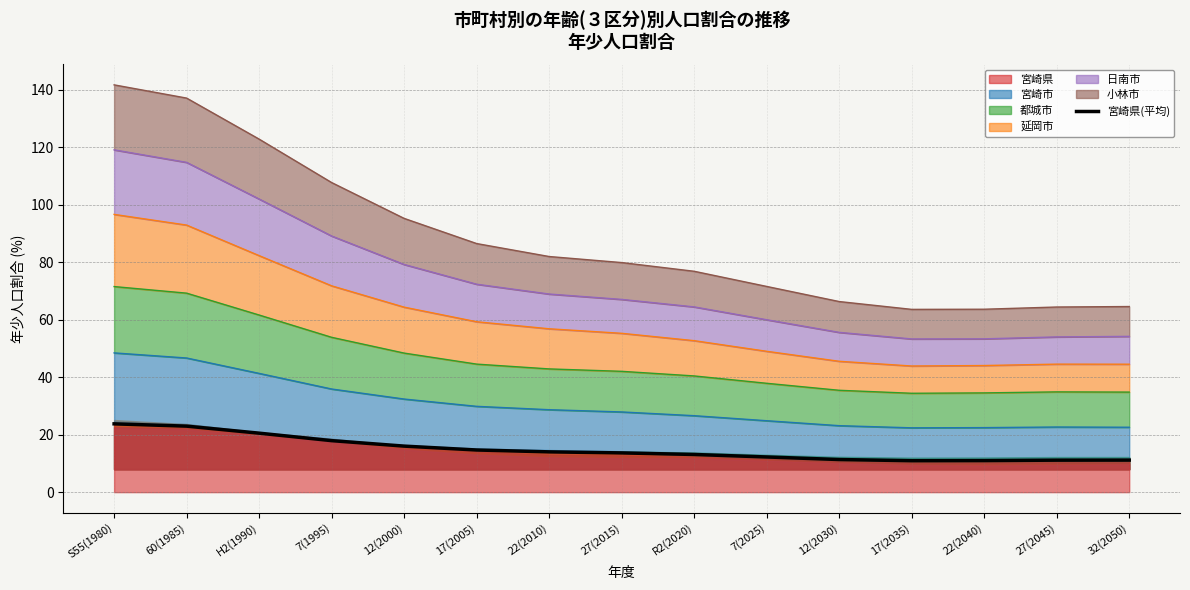

What is the maximum value shown in the chart?

23.8